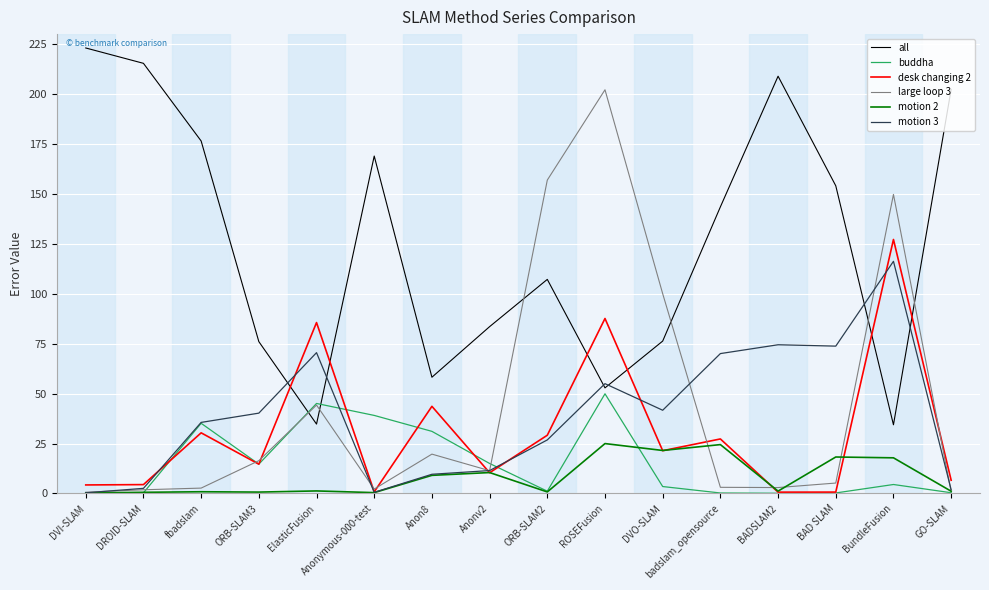

How many categories are shown in the chart?

16